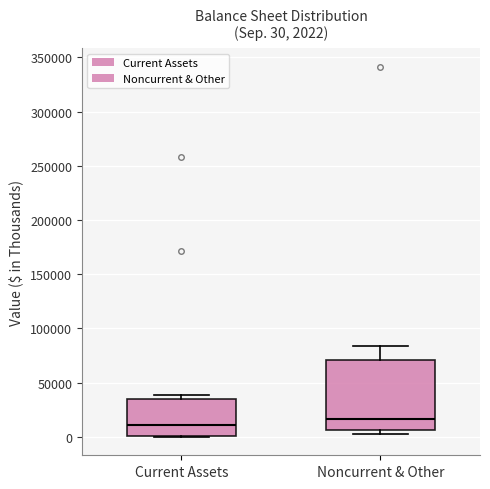

Which box has the lowest median line?

Current Assets